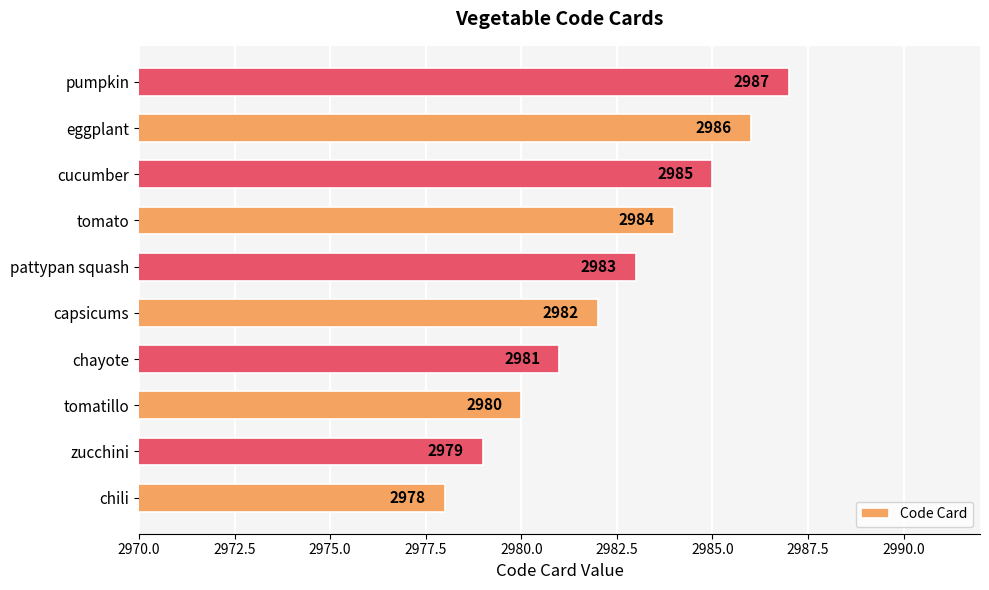

Count the number of categories in the chart.

10